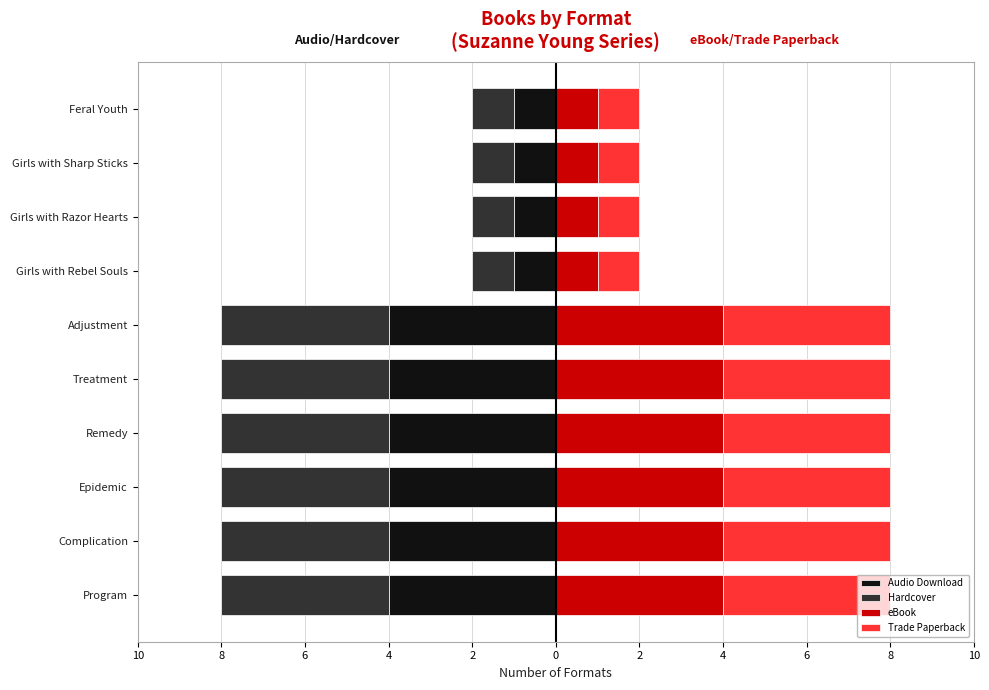

The value of eBook at Girls with Razor Hearts is 2. True or false?

False